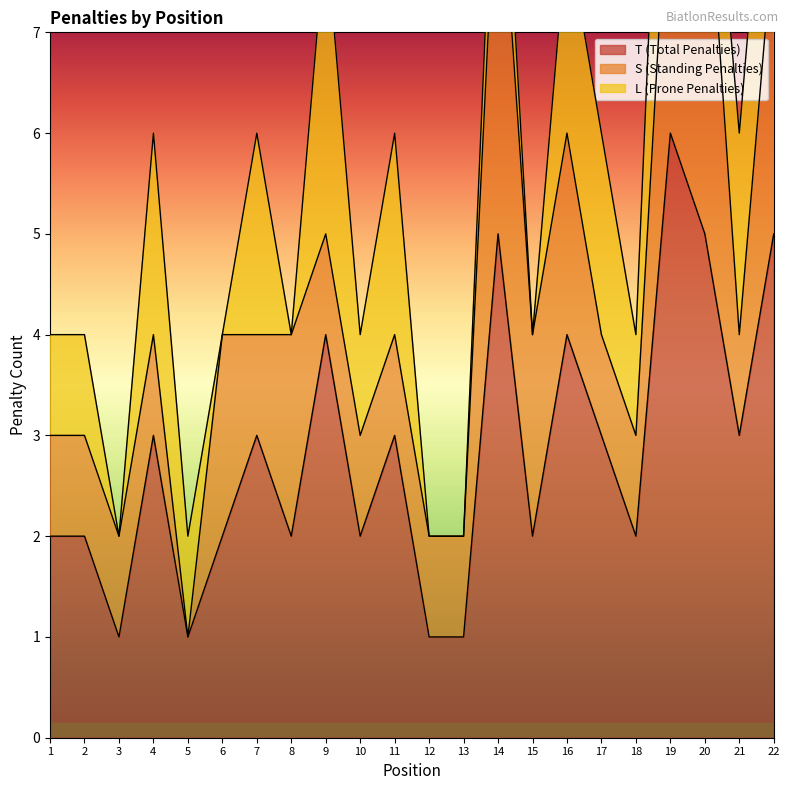

The T (Total Penalties) series shows 0 at 13. True or false?

False